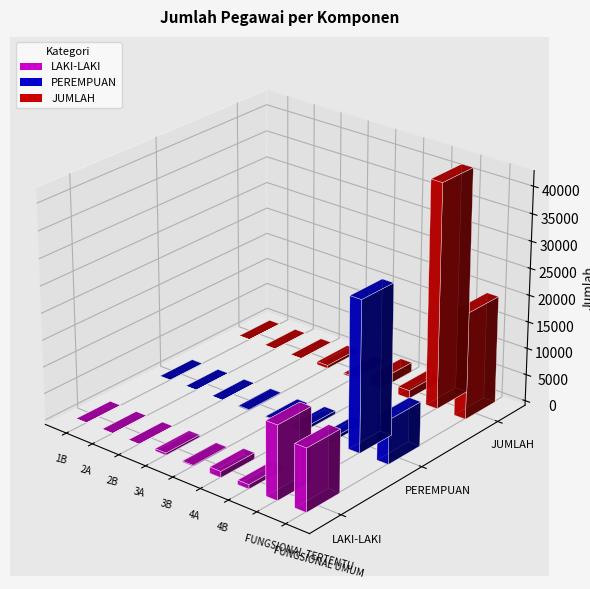

What position from the left is 4B?

7